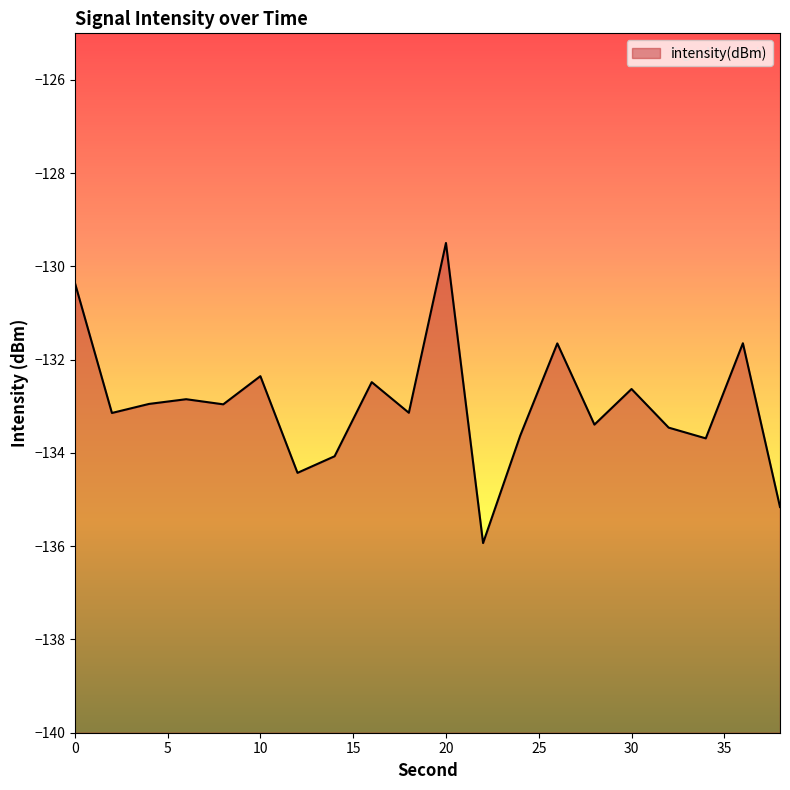

The chart shows a value of -131.7 at 26. True or false?

True